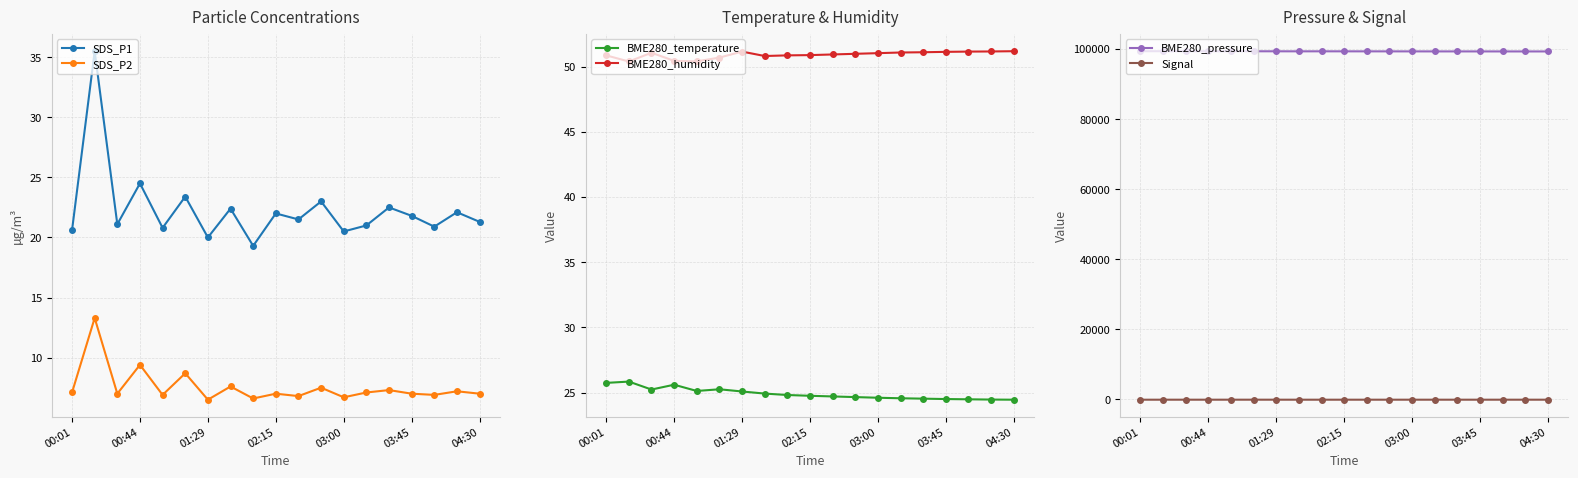

Which series has the largest range (max minus min)?

BME280_pressure